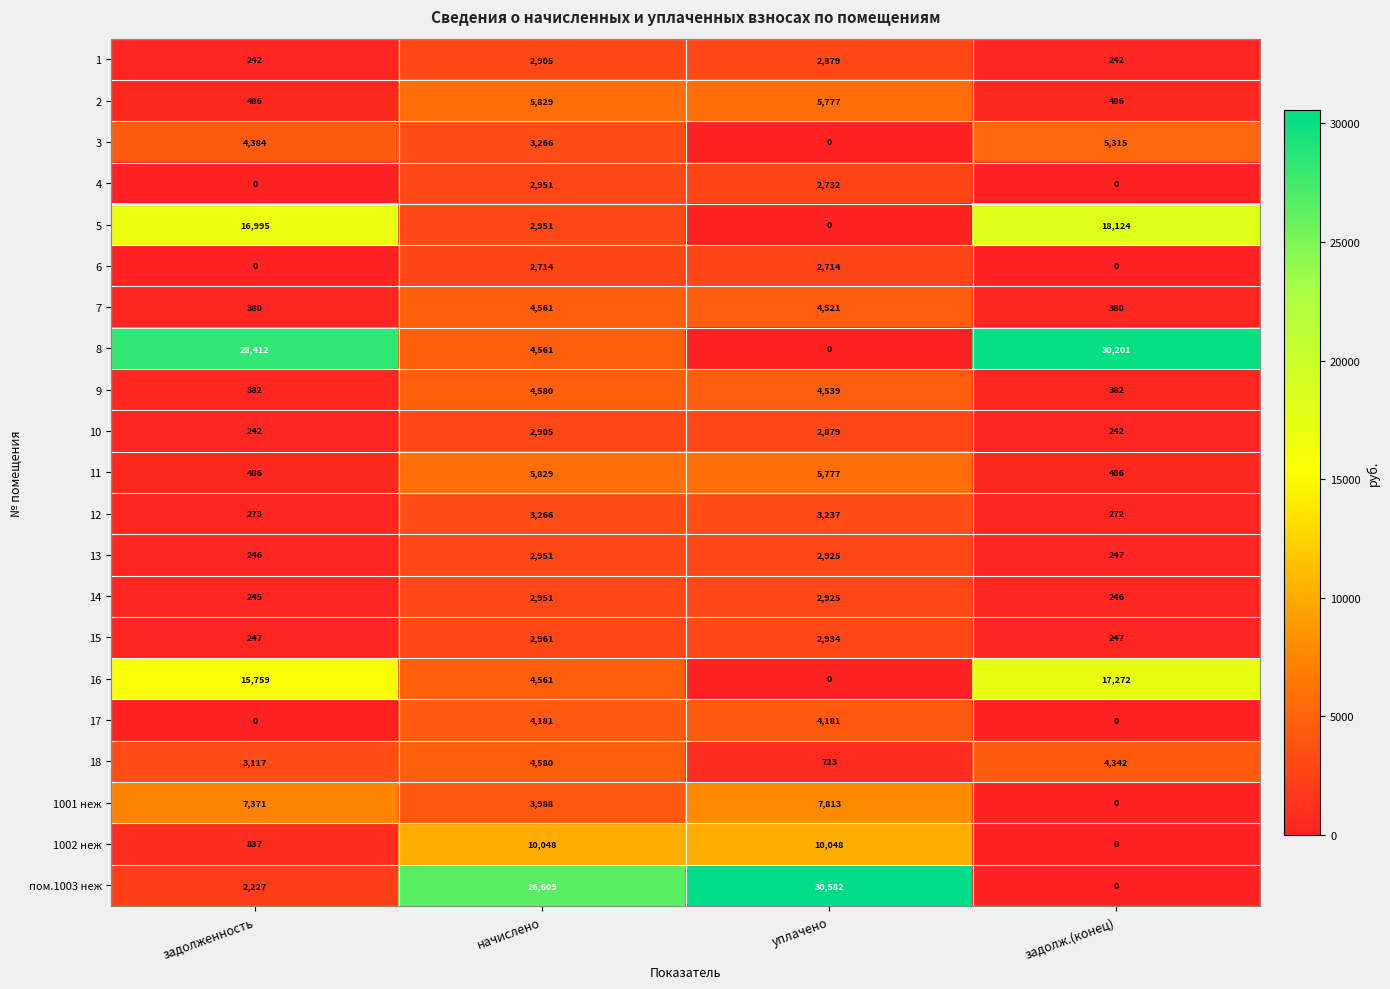

What is the difference between the second highest and minimum values in the 13 series?

2679